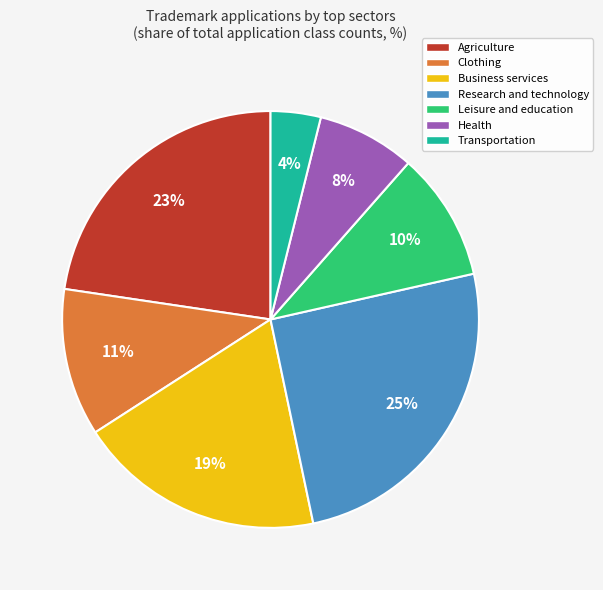

What is the largest slice in the pie chart?

Research and technology